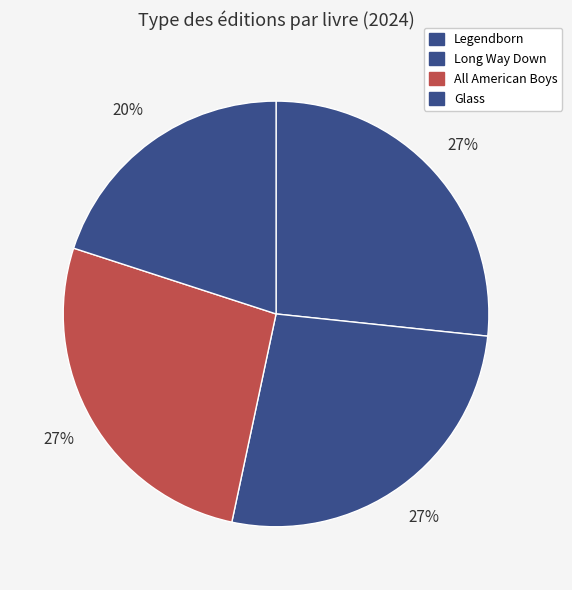

Count the number of slices in the pie.

4